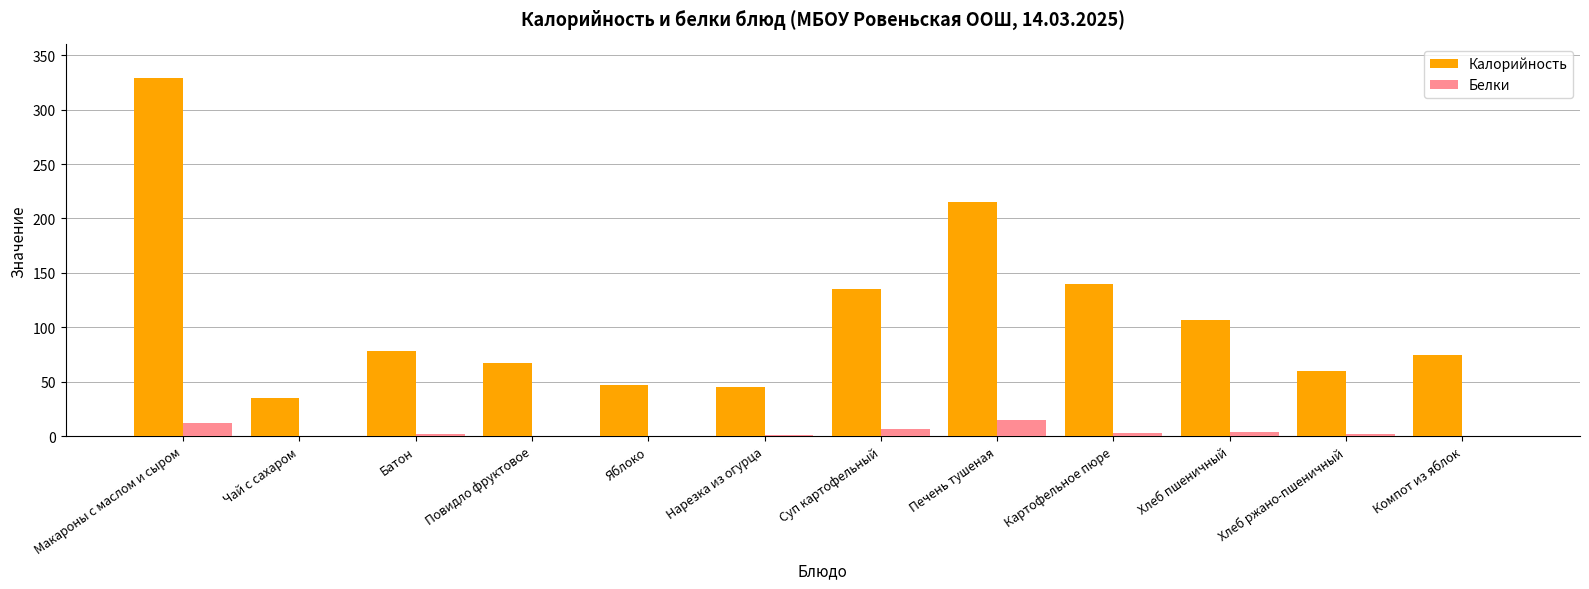

Is the value of Калорийность at Хлеб ржано-пшеничный greater than the value of Белки at Нарезка из огурца?

Yes